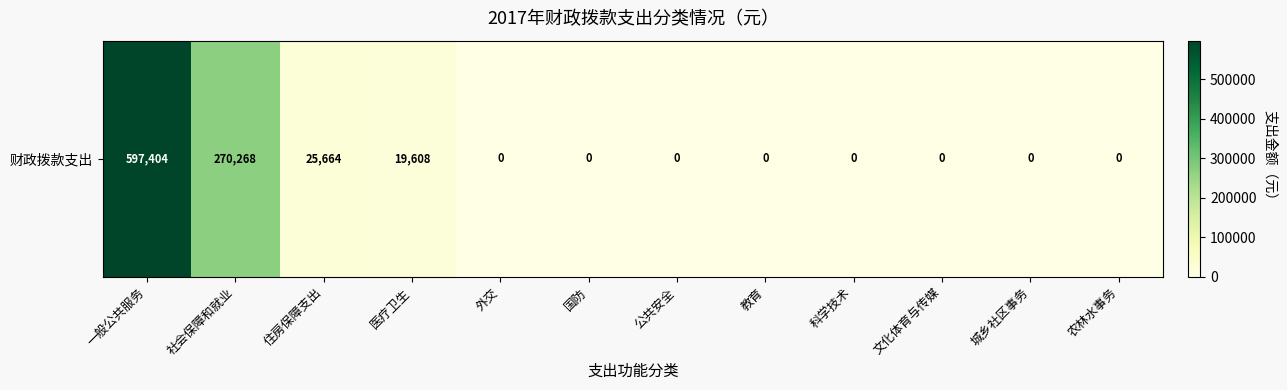

The chart shows a value of 0 at 国防. True or false?

True